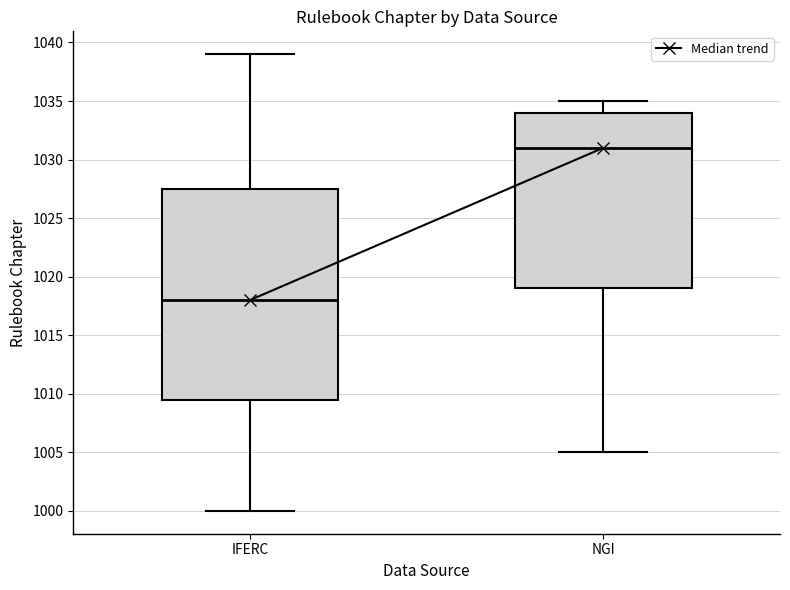

Reading left to right, read every box against the y-axis: the position of its median line, the range the box covers, and the ends of its whiskers. The values are not printed on the chart, so give them approximately, as read against the axis.

IFERC: median 1018.0, box 1009.5 to 1027.5, whiskers 1000.0 to 1039.0
NGI: median 1031.0, box 1019.0 to 1034.0, whiskers 1005.0 to 1035.0